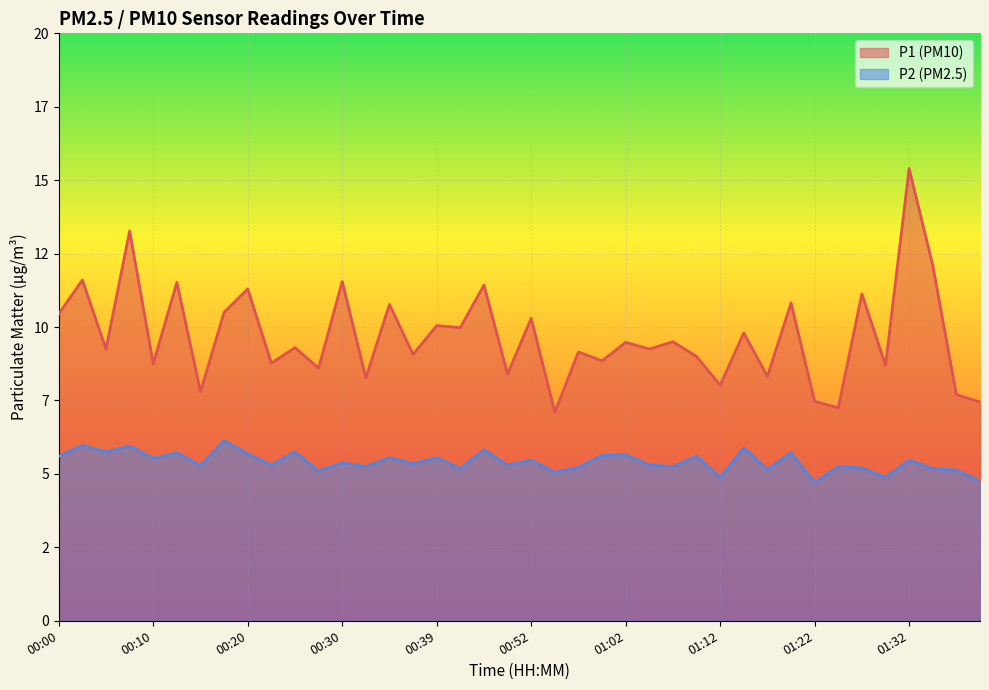

Which has a higher value, 00:52 or 00:05?

00:52